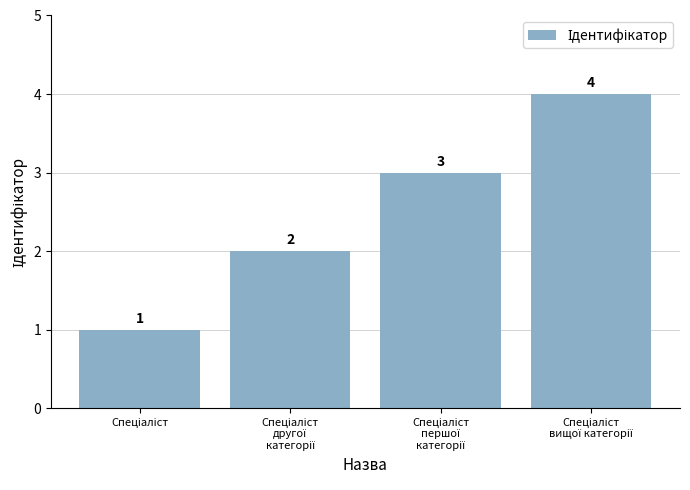

What is the sum of all values?

10